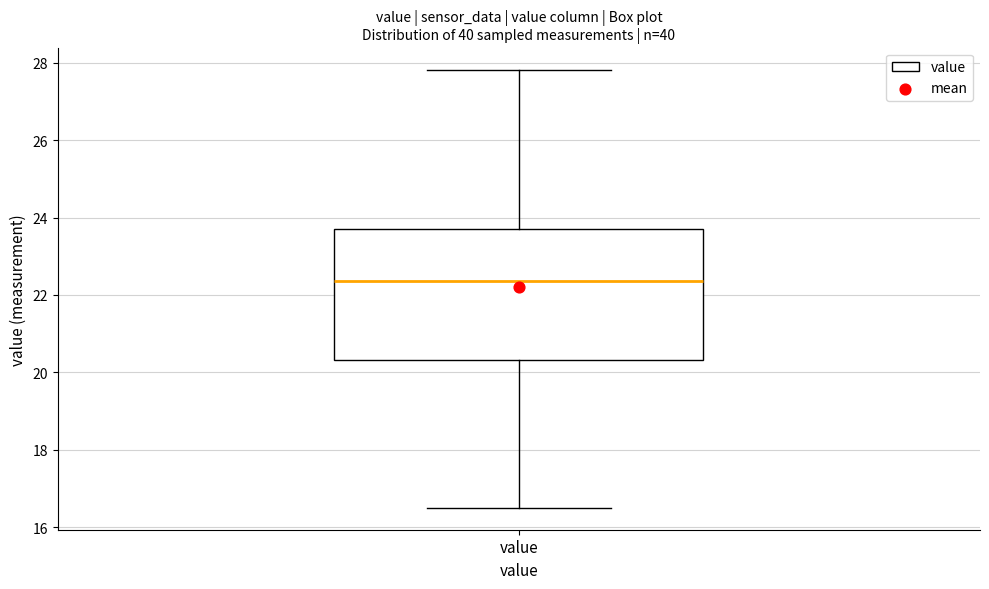

Read this box plot against the y-axis: the position of the median line, the range covered by the box, and the ends of both whiskers. The values are not printed on the chart, so give them approximately, as read against the axis.

median 22.4, box 20.4 to 23.6, whiskers 16.6 to 27.8